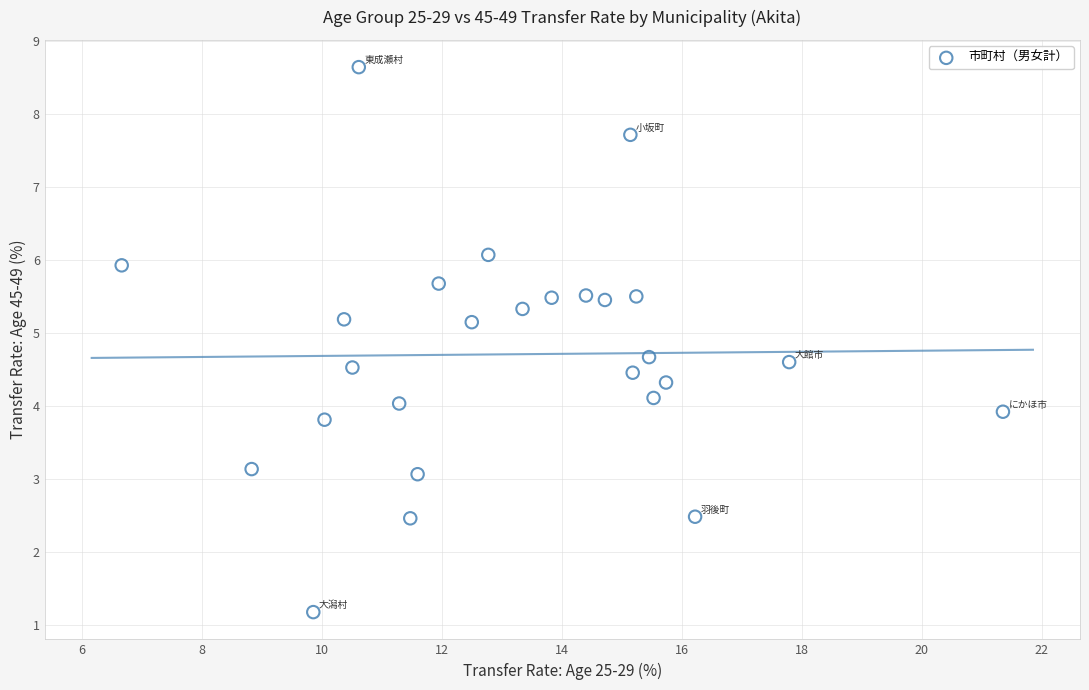

What is the range of X values (max minus min)?

14.7